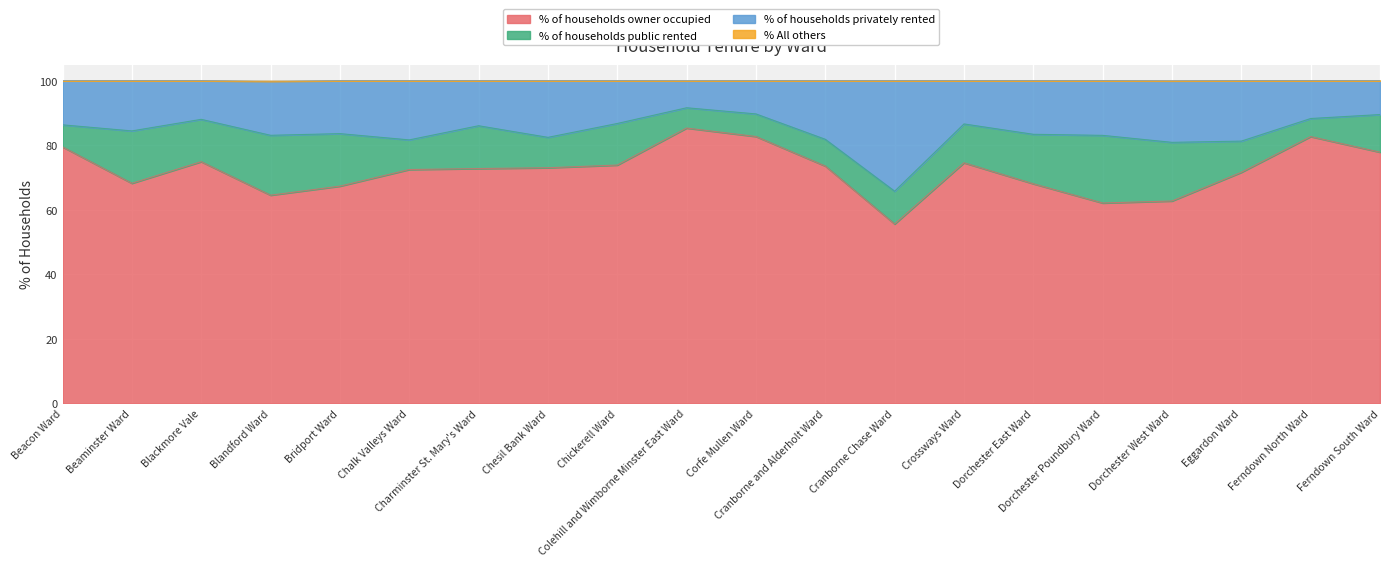

True or false: % of households privately rented and % All others intersect in this chart.

False